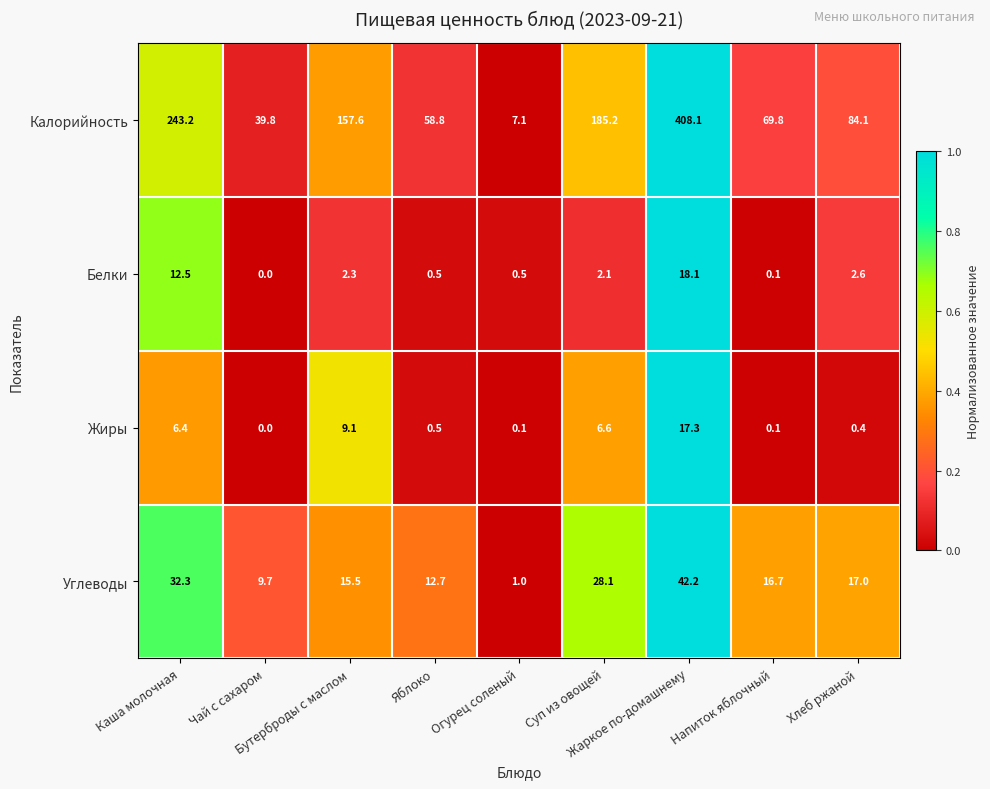

Rank the series by their maximum value, from highest to lowest.

Калорийность, Углеводы, Белки, Жиры